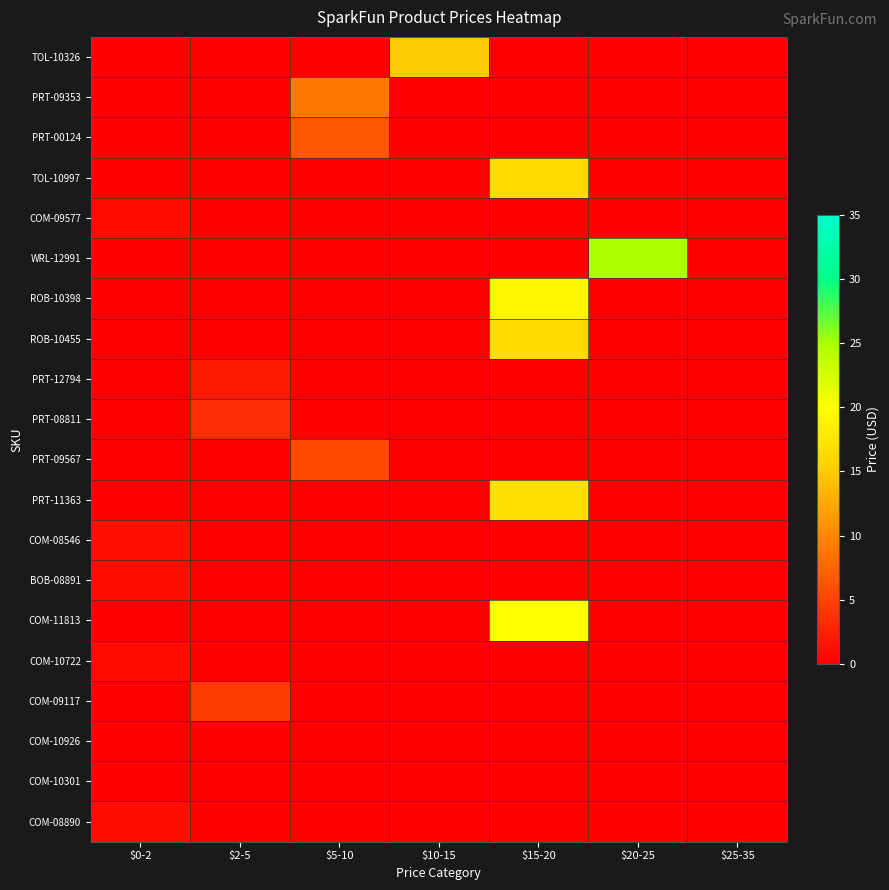

Reading right to left, list all the values displayed in this chart.

TOL-10326: $25-35=0.0	$20-25=0.0	$15-20=0.0	$10-15=14.9	$5-10=0.0	$2-5=0.0	$0-2=0.0
PRT-09353: $25-35=0.0	$20-25=0.0	$15-20=0.0	$10-15=0.0	$5-10=8.9	$2-5=0.0	$0-2=0.0
PRT-00124: $25-35=0.0	$20-25=0.0	$15-20=0.0	$10-15=0.0	$5-10=6.5	$2-5=0.0	$0-2=0.0
TOL-10997: $25-35=0.0	$20-25=0.0	$15-20=16.5	$10-15=0.0	$5-10=0.0	$2-5=0.0	$0-2=0.0
COM-09577: $25-35=0.0	$20-25=0.0	$15-20=0.0	$10-15=0.0	$5-10=0.0	$2-5=0.0	$0-2=0.9
WRL-12991: $25-35=0.0	$20-25=24.9	$15-20=0.0	$10-15=0.0	$5-10=0.0	$2-5=0.0	$0-2=0.0
ROB-10398: $25-35=0.0	$20-25=0.0	$15-20=18.9	$10-15=0.0	$5-10=0.0	$2-5=0.0	$0-2=0.0
ROB-10455: $25-35=0.0	$20-25=0.0	$15-20=16.5	$10-15=0.0	$5-10=0.0	$2-5=0.0	$0-2=0.0
PRT-12794: $25-35=0.0	$20-25=0.0	$15-20=0.0	$10-15=0.0	$5-10=0.0	$2-5=2.1	$0-2=0.0
PRT-08811: $25-35=0.0	$20-25=0.0	$15-20=0.0	$10-15=0.0	$5-10=0.0	$2-5=3.5	$0-2=0.0
PRT-09567: $25-35=0.0	$20-25=0.0	$15-20=0.0	$10-15=0.0	$5-10=5.5	$2-5=0.0	$0-2=0.0
PRT-11363: $25-35=0.0	$20-25=0.0	$15-20=16.9	$10-15=0.0	$5-10=0.0	$2-5=0.0	$0-2=0.0
COM-08546: $25-35=0.0	$20-25=0.0	$15-20=0.0	$10-15=0.0	$5-10=0.0	$2-5=0.0	$0-2=1.2
BOB-08891: $25-35=0.0	$20-25=0.0	$15-20=0.0	$10-15=0.0	$5-10=0.0	$2-5=0.0	$0-2=1.1
COM-11813: $25-35=0.0	$20-25=0.0	$15-20=19.9	$10-15=0.0	$5-10=0.0	$2-5=0.0	$0-2=0.0
COM-10722: $25-35=0.0	$20-25=0.0	$15-20=0.0	$10-15=0.0	$5-10=0.0	$2-5=0.0	$0-2=0.9
COM-09117: $25-35=0.0	$20-25=0.0	$15-20=0.0	$10-15=0.0	$5-10=0.0	$2-5=4.5	$0-2=0.0
COM-10926: $25-35=0.0	$20-25=0.0	$15-20=0.0	$10-15=0.0	$5-10=0.0	$2-5=0.0	$0-2=0.2
COM-10301: $25-35=0.0	$20-25=0.0	$15-20=0.0	$10-15=0.0	$5-10=0.0	$2-5=0.0	$0-2=0.2
COM-08890: $25-35=0.0	$20-25=0.0	$15-20=0.0	$10-15=0.0	$5-10=0.0	$2-5=0.0	$0-2=1.1